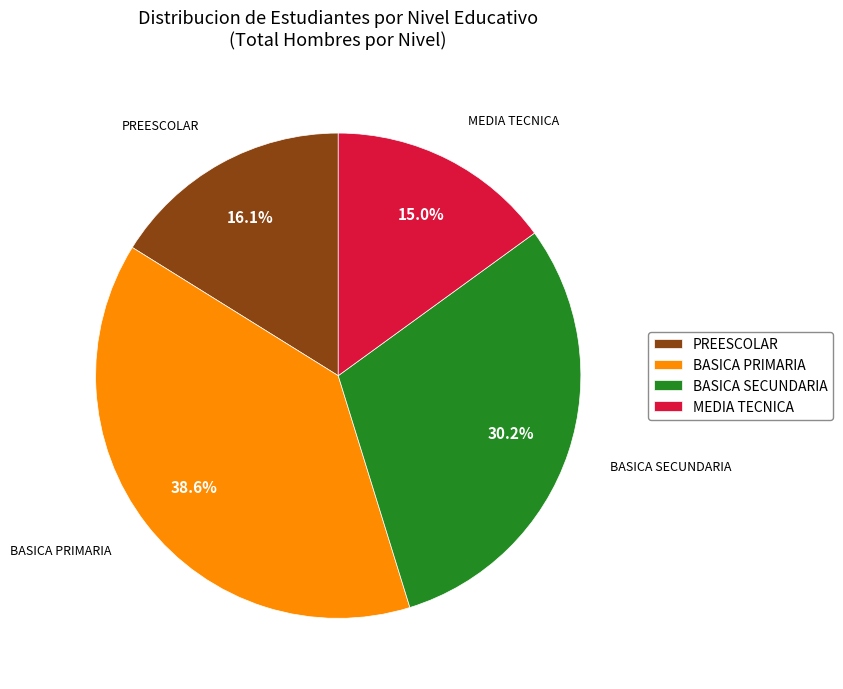

Is PREESCOLAR the majority of the pie?

No